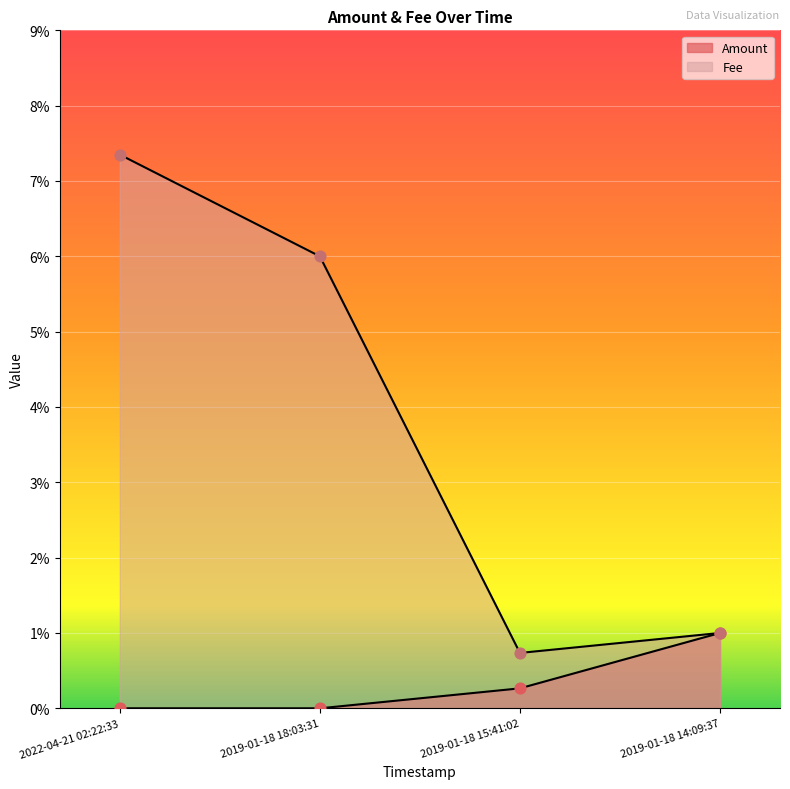

At which category is the sum across all series the highest?

2022-04-21 02:22:33